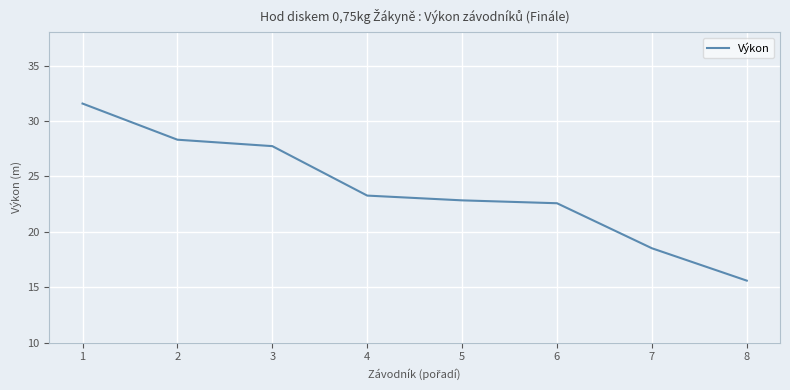

Reading left to right, what are all the values shown in this chart?

31.6	28.3	27.7	23.3	22.8	22.6	18.5	15.6